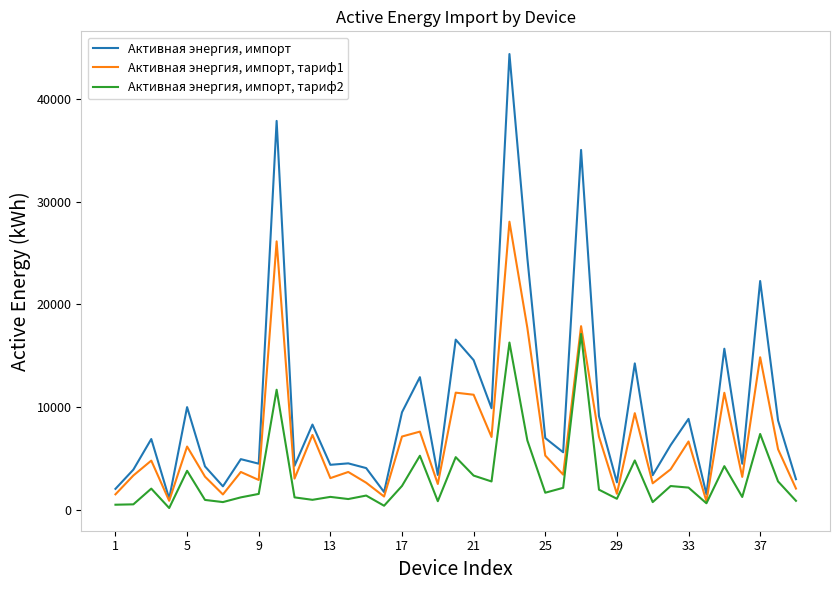

What is the smallest value displayed?

210.9